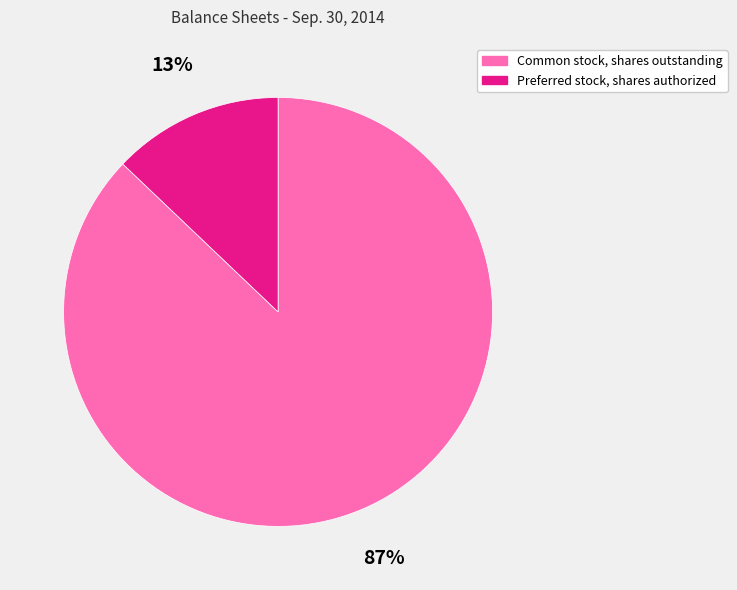

Which slice represents more than half of the pie?

Common stock, shares outstanding